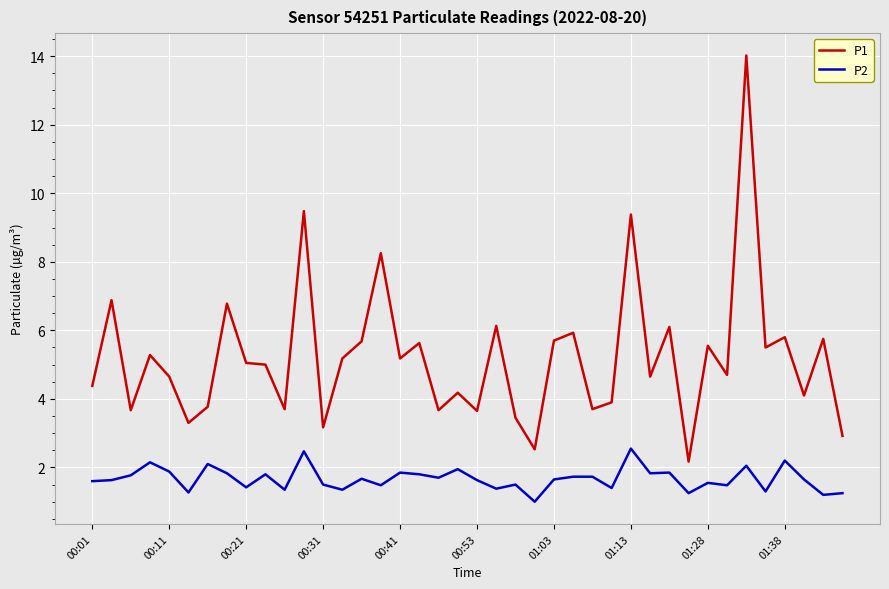

List the series in order of their overall mean, highest first.

P1, P2